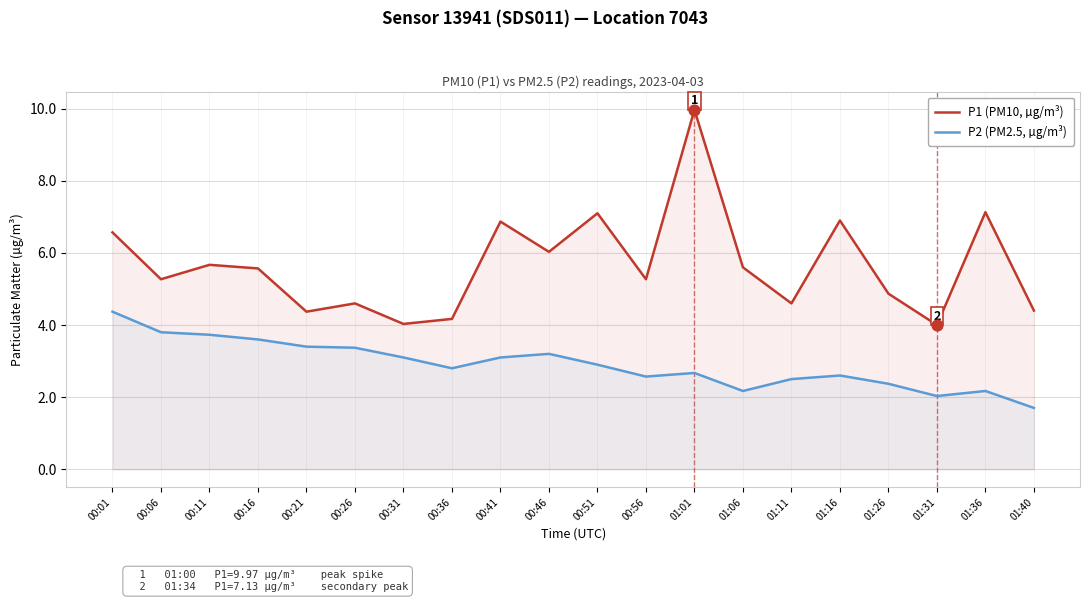

Which series has the widest spread of Y values?

P1 (PM10, µg/m³)